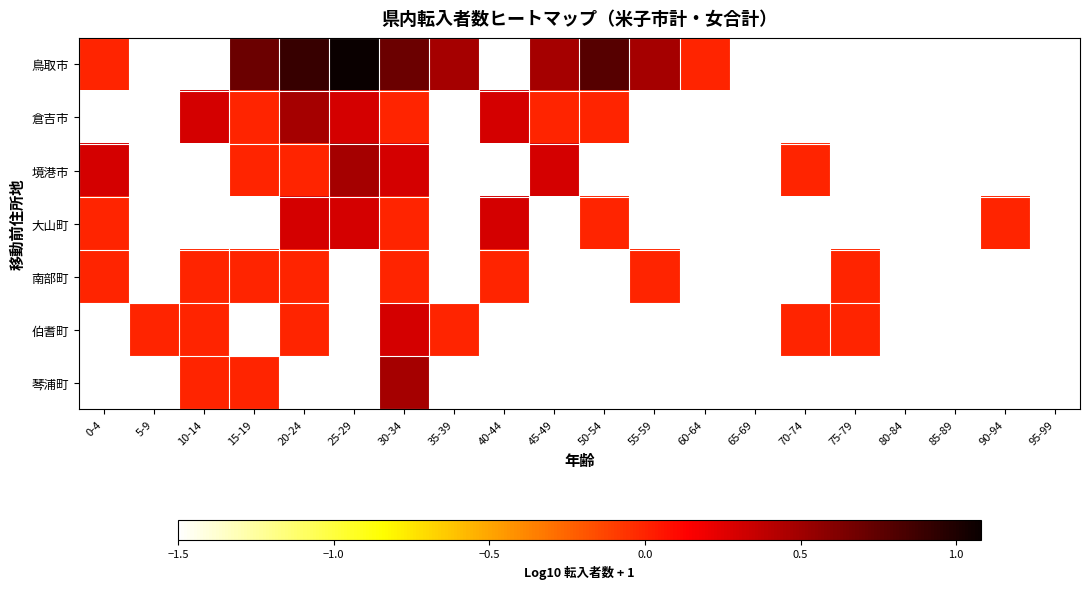

What is the total value across all series at 70-74?

-7.5